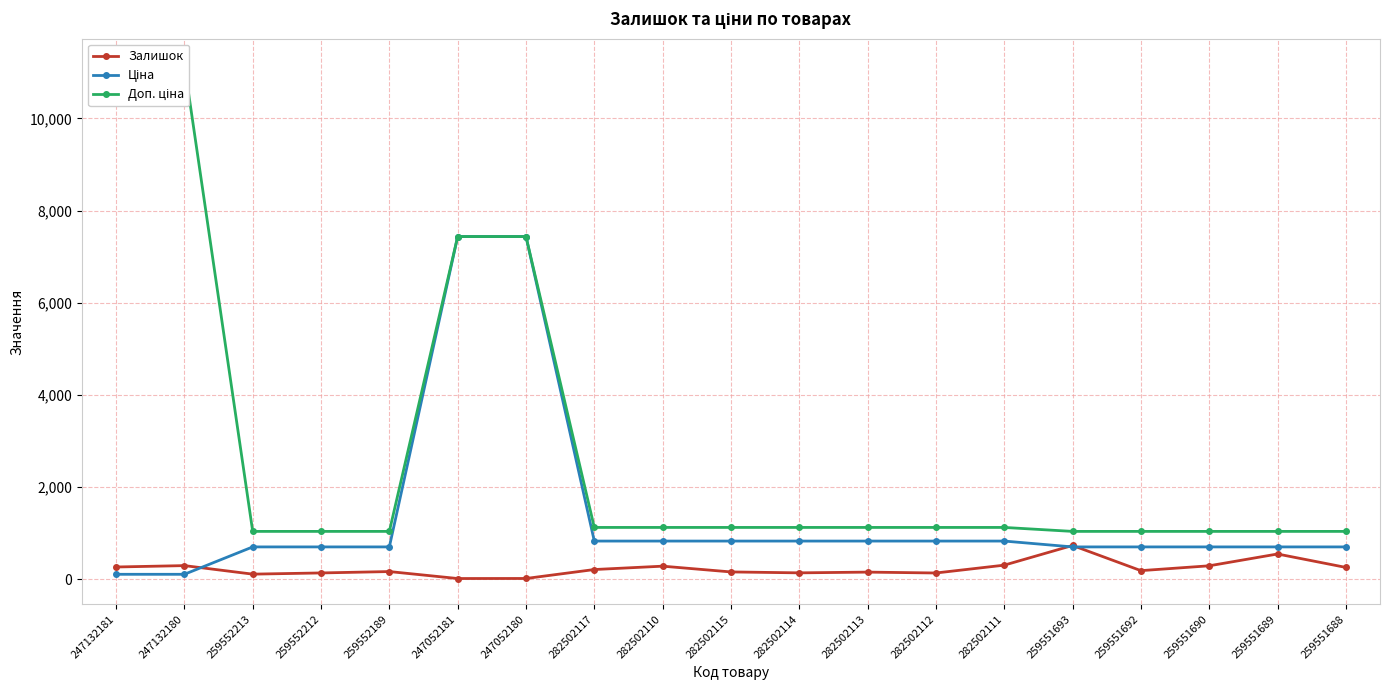

True or false: Залишок has a value of 261.0 at 259551688.

True